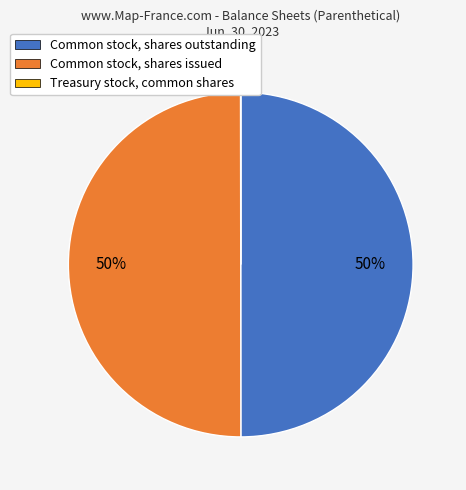

Is it true that Common stock, shares outstanding is 50% of the pie?

True